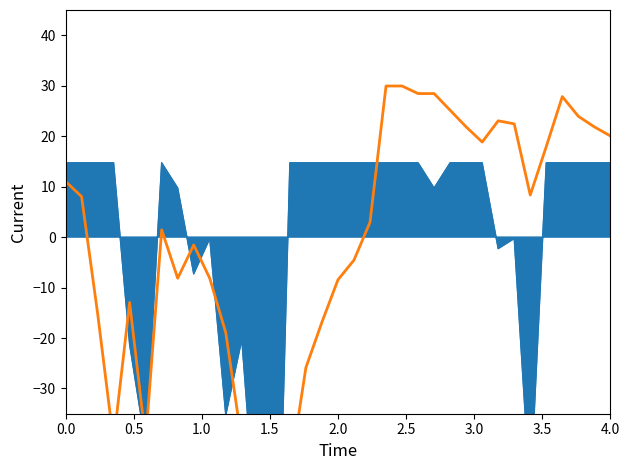

How many data points are above 2?

18